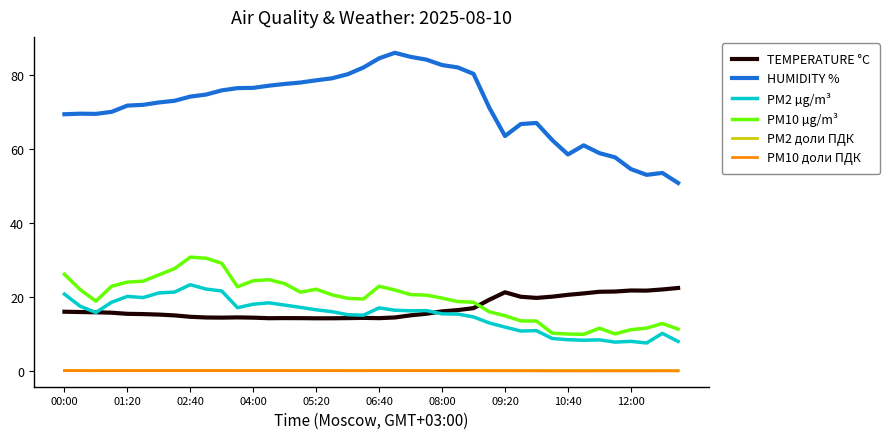

At how many categories does at least one series exceed 36?

40